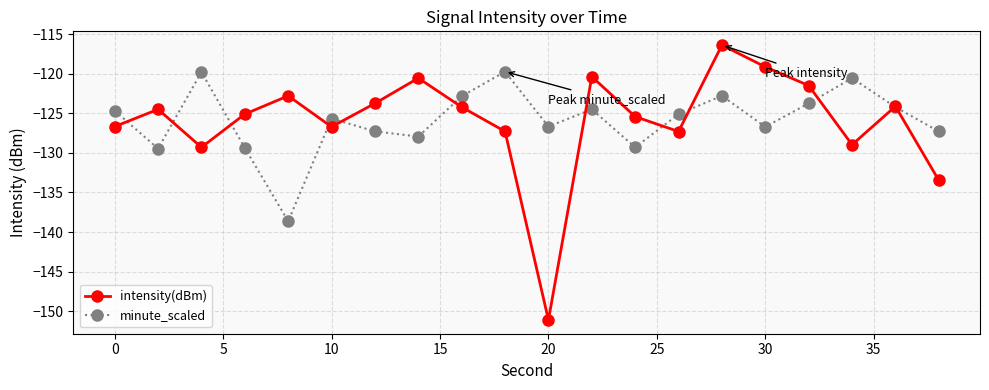

Which series has the widest spread of values?

intensity(dBm)